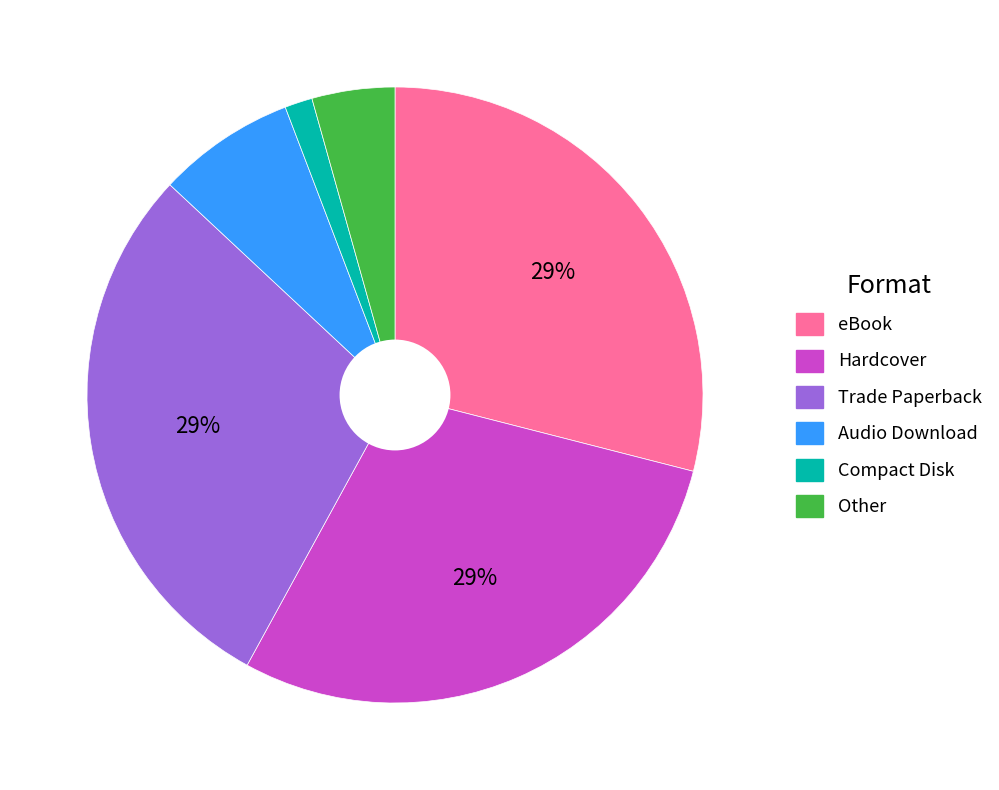

Between eBook and Audio Download, which is larger?

eBook